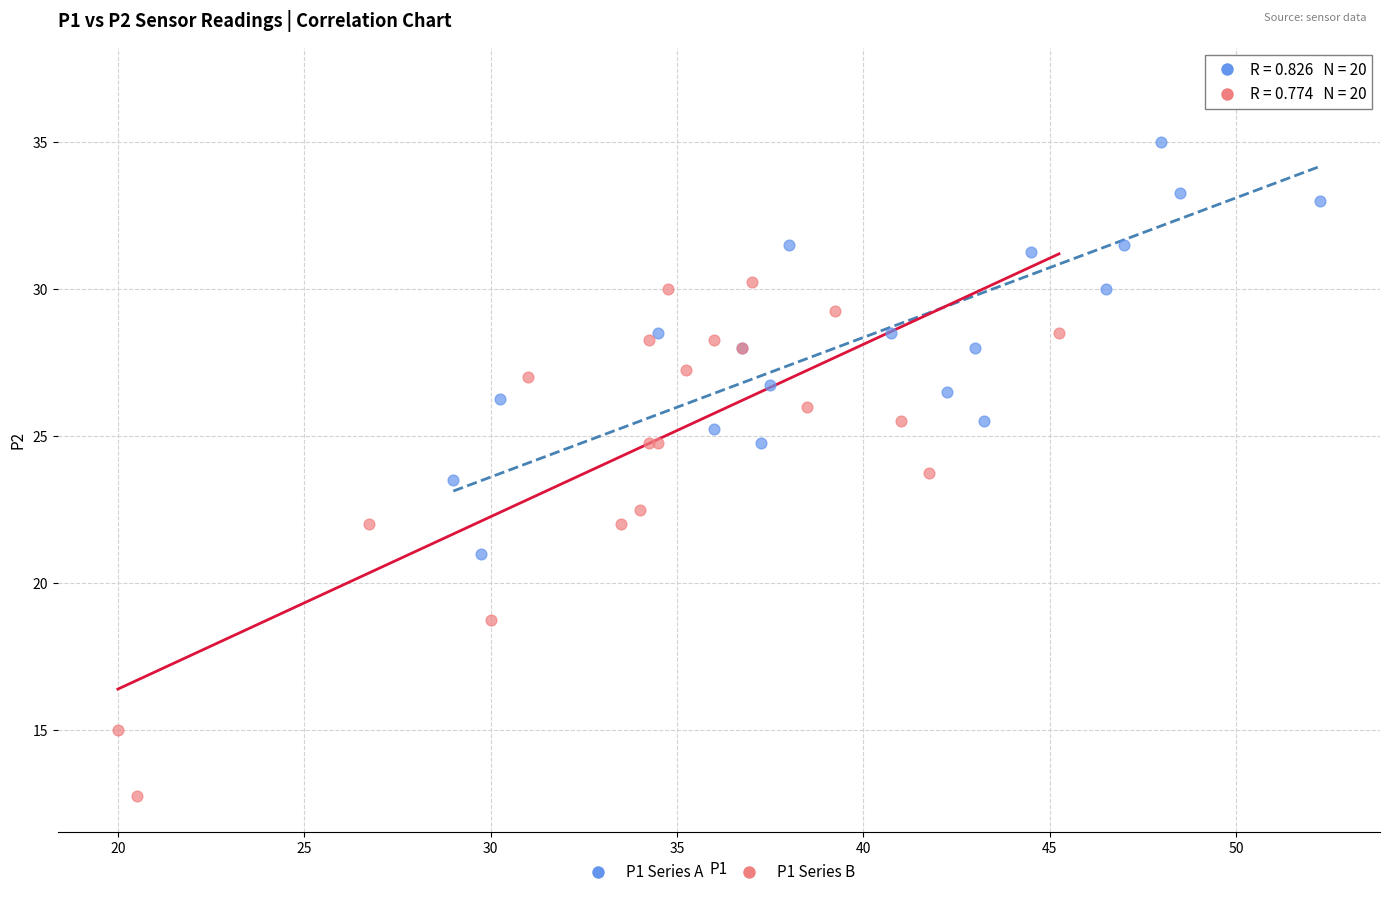

Which series contains the lowest Y value?

P1 Series B